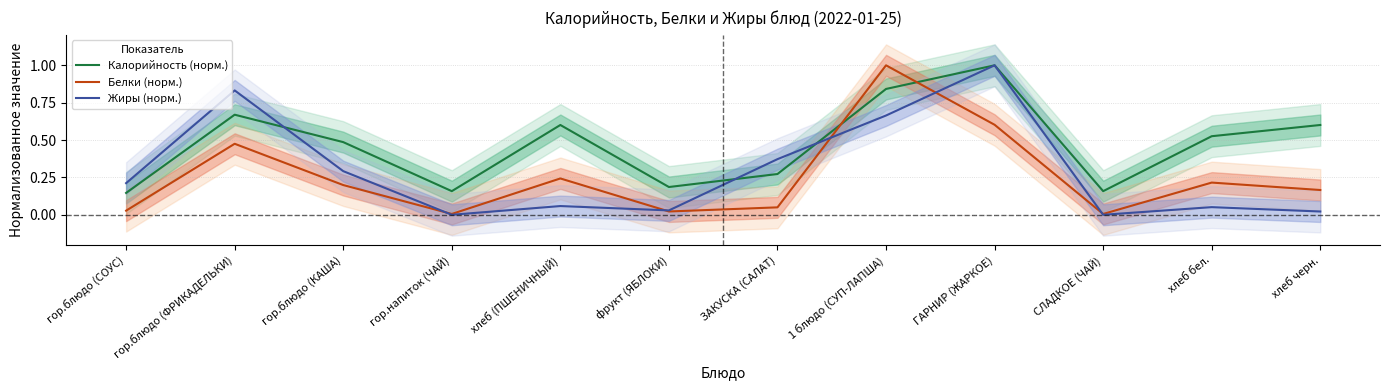

Rank the categories by Калорийность (норм.) value from highest to lowest.

ГАРНИР (ЖАРКОЕ), 1 блюдо (СУП-ЛАПША), гор.блюдо (ФРИКАДЕЛЬКИ), хлеб (ПШЕНИЧНЫЙ), хлеб черн., хлеб бел., гор.блюдо (КАША), ЗАКУСКА (САЛАТ), фрукт (ЯБЛОКИ), гор.напиток (ЧАЙ), СЛАДКОЕ (ЧАЙ), гор.блюдо (СОУС)